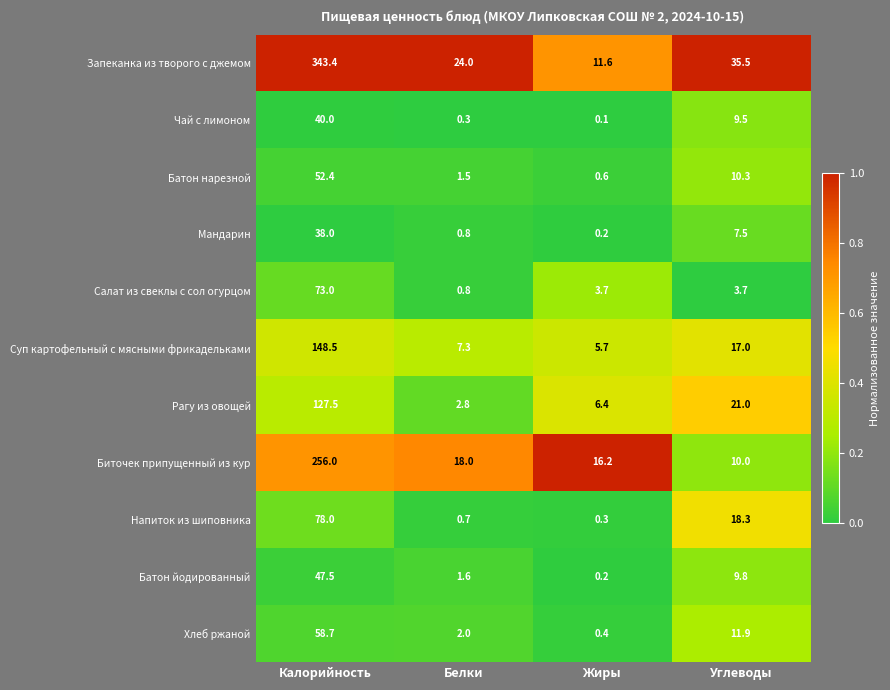

What is the lowest value of the Батон нарезной series?

0.6